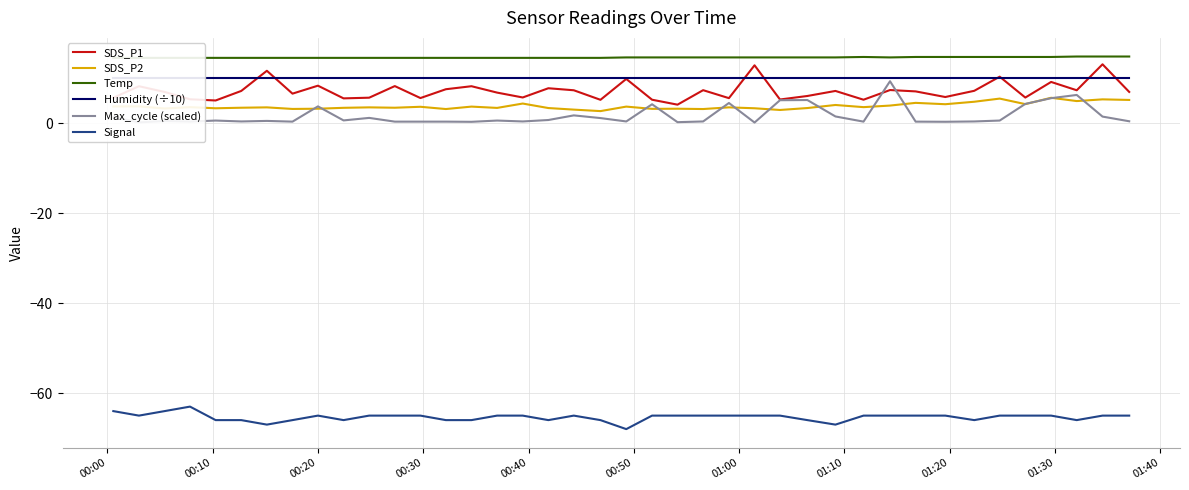

What is the maximum value for SDS_P1?

13.1